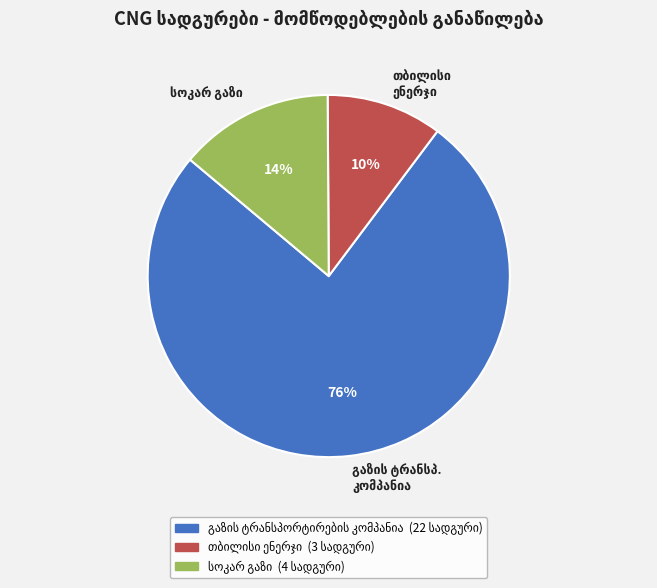

Is there any slice that represents more than half of the pie?

Yes